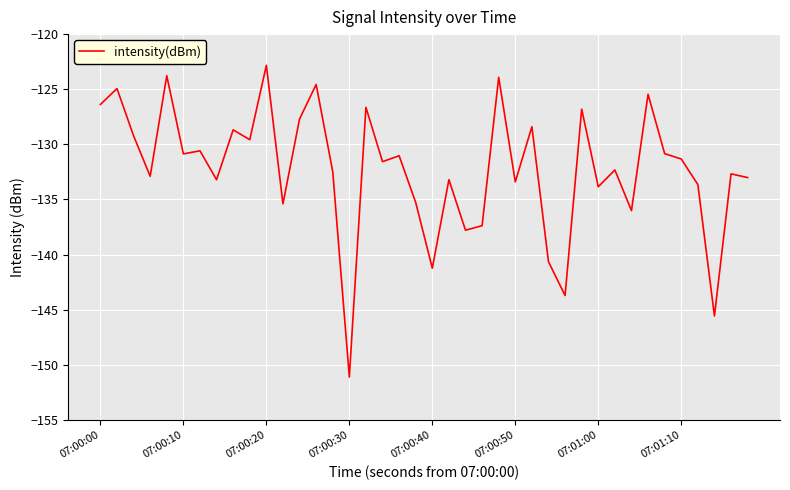

What is the smallest value displayed?

-151.1